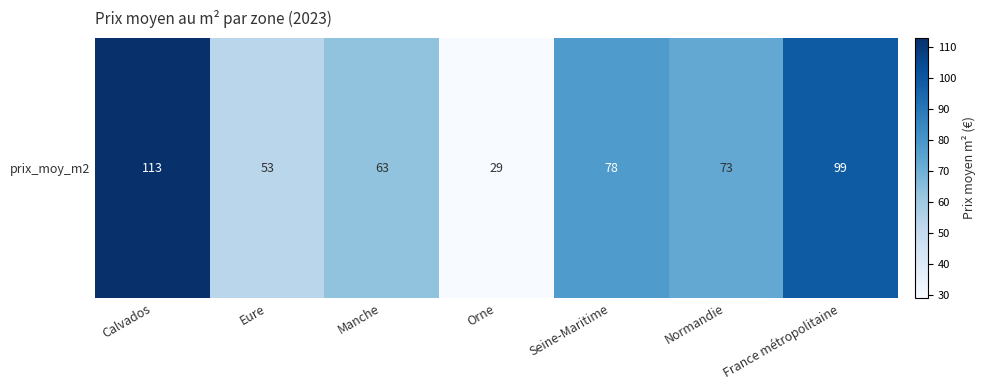

How many series are shown in this chart?

1